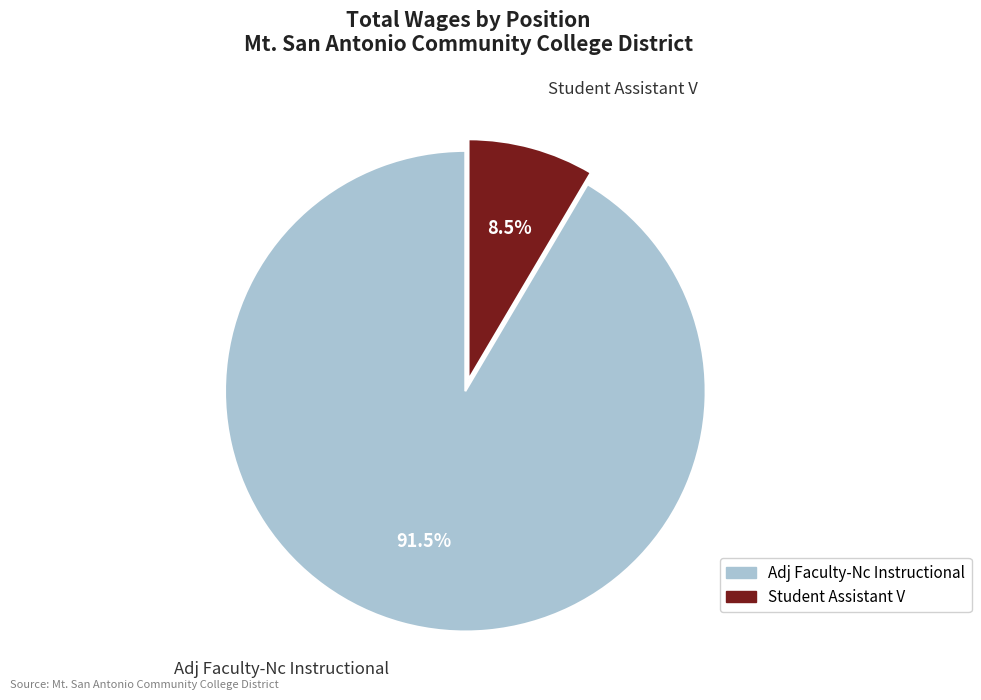

Which slice is the largest?

Adj Faculty-Nc Instructional